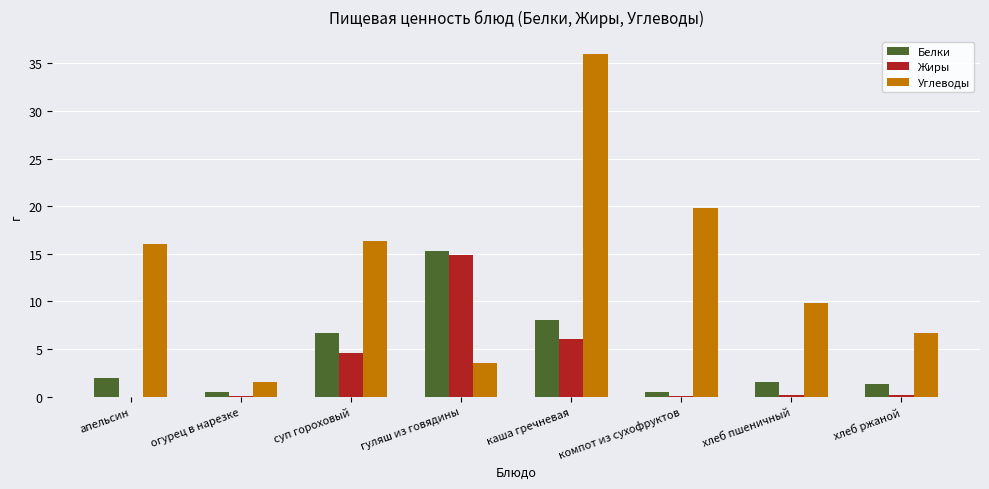

What is the sum of all Углеводы values?

109.6